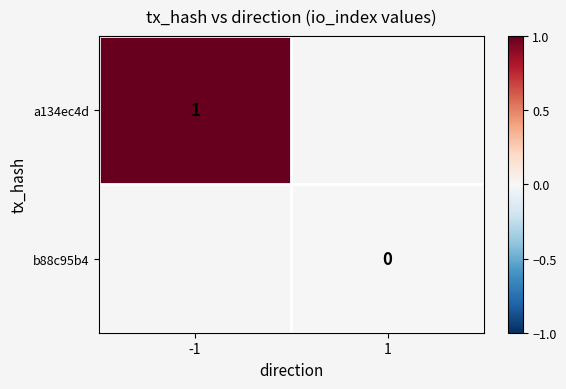

The value of a134ec4d at -1 is 0. True or false?

False